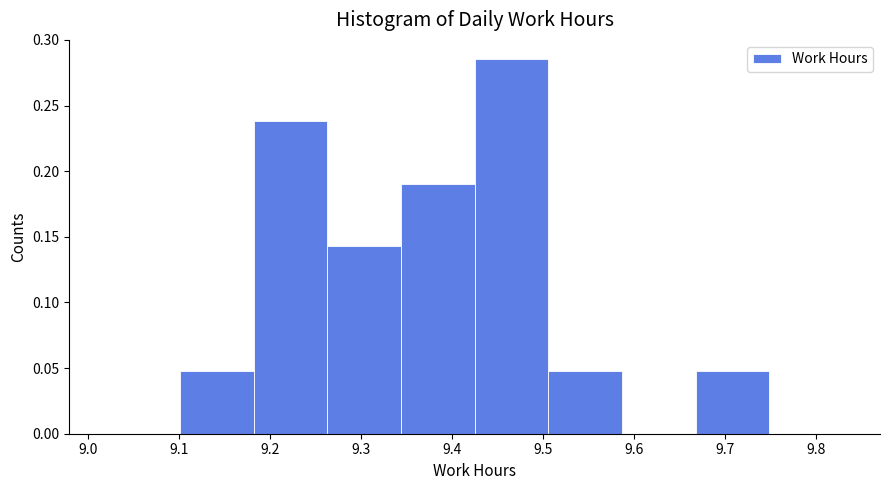

Which range on the x-axis has the tallest bar?

9.425 to 9.506